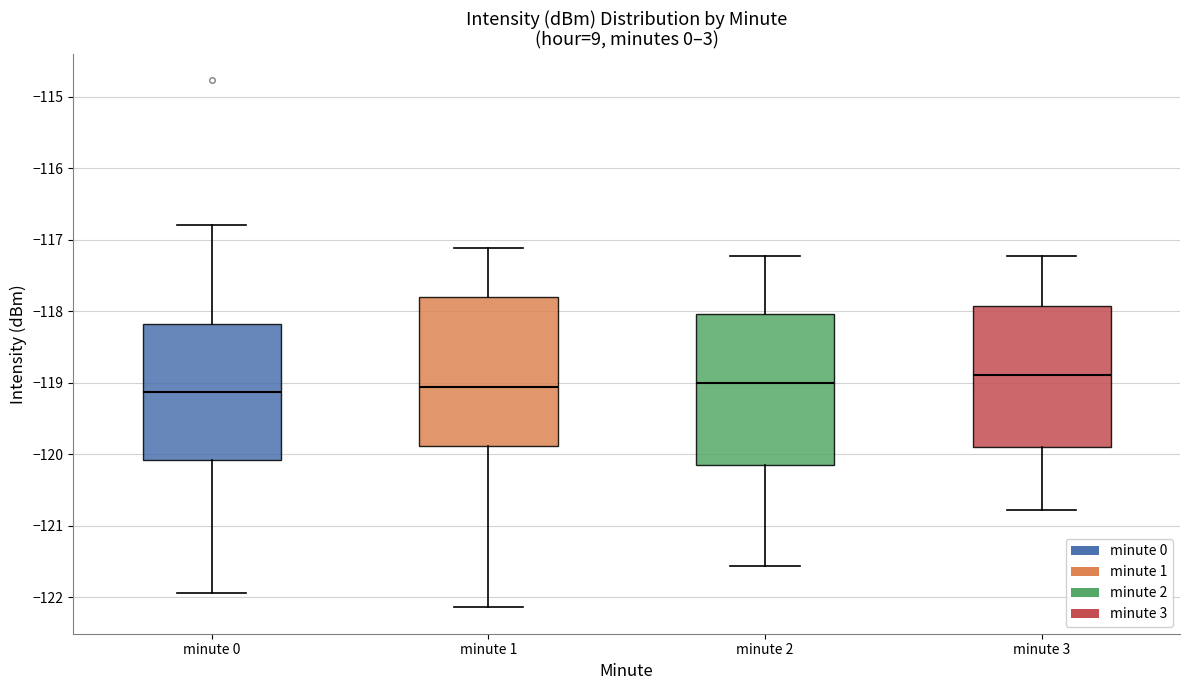

Where does the lower whisker of the box for minute 2 end on the y-axis? The values are not printed on the chart, so give them approximately, as read against the axis.

-121.6